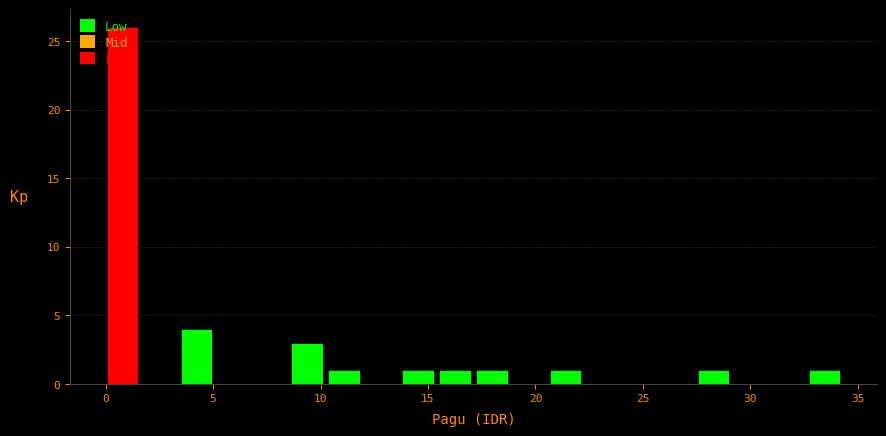

Read against the x-axis, roughly where is the centre of the tallest bar?

1.0